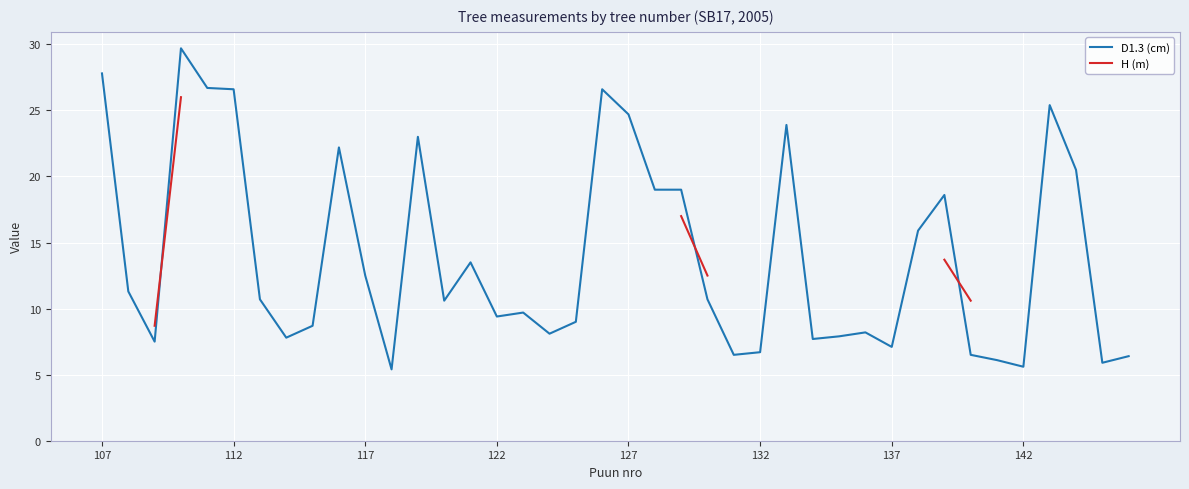

Is it true that D1.3 (cm) equals 26.6 at 112?

True